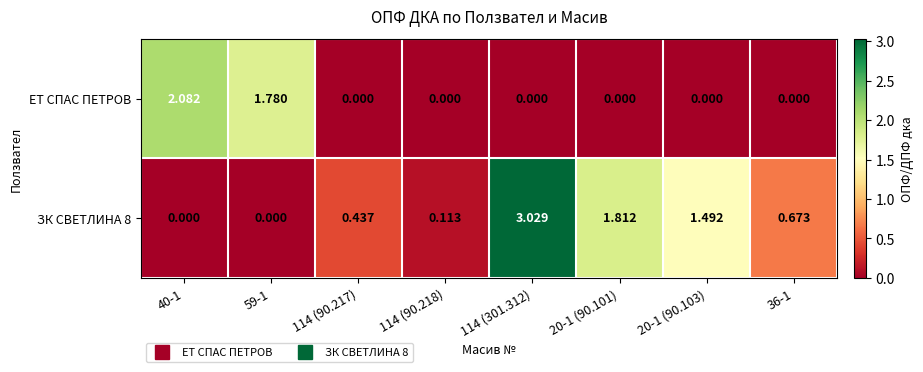

Is the value of ЕТ СПАС ПЕТРОВ at 114 (90.218) greater than the value of ЗК СВЕТЛИНА 8 at 114 (90.217)?

No